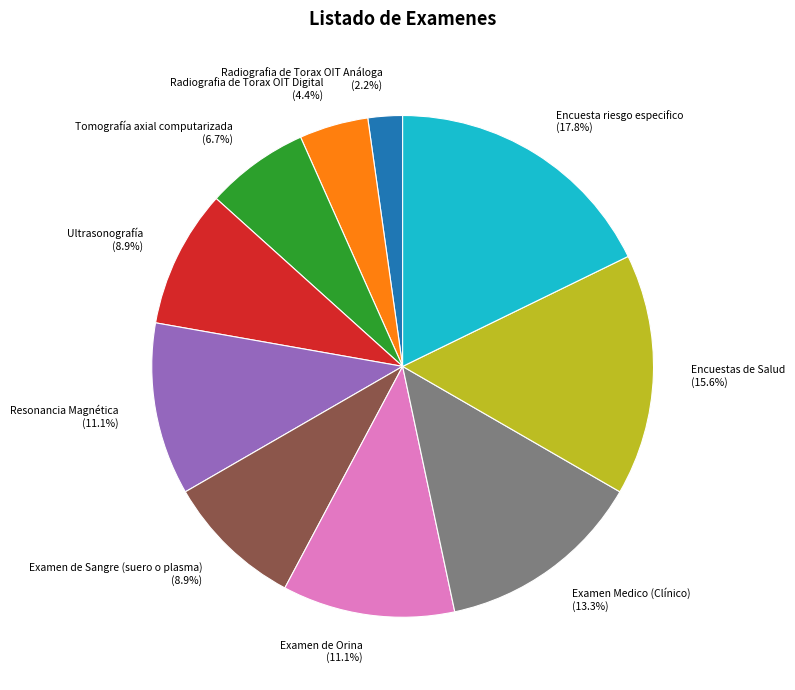

What percentage is the Resonancia Magnética slice, to the nearest percent?

11%